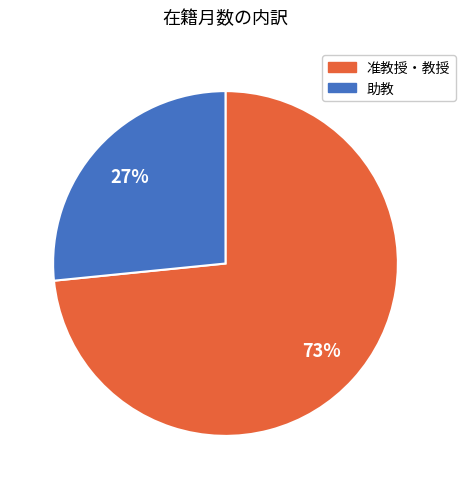

Is there any slice that represents more than half of the pie?

Yes